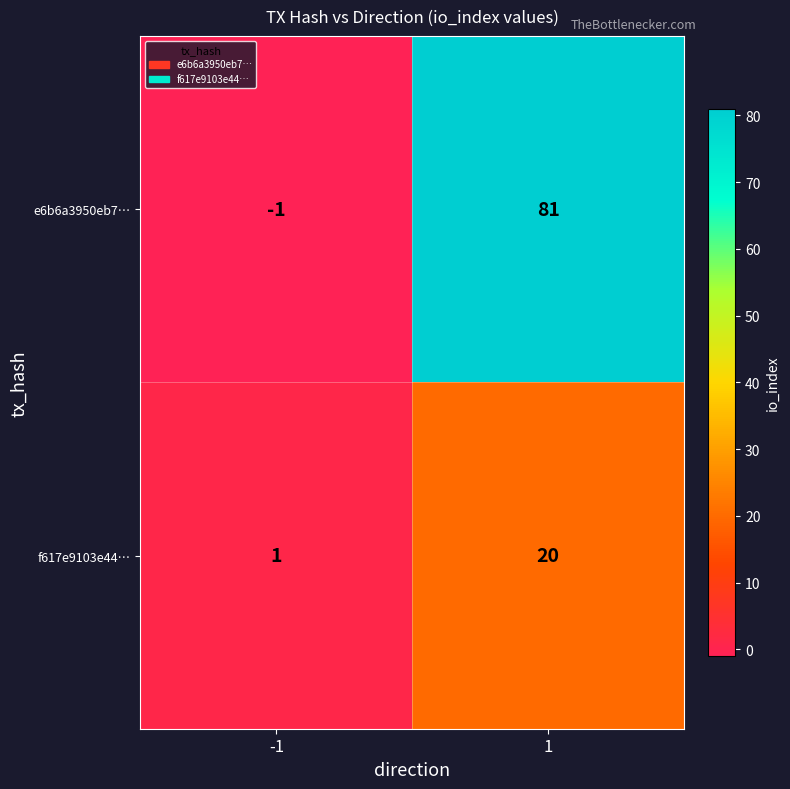

Is it true that e6b6a3950eb7… equals -1 at -1?

True